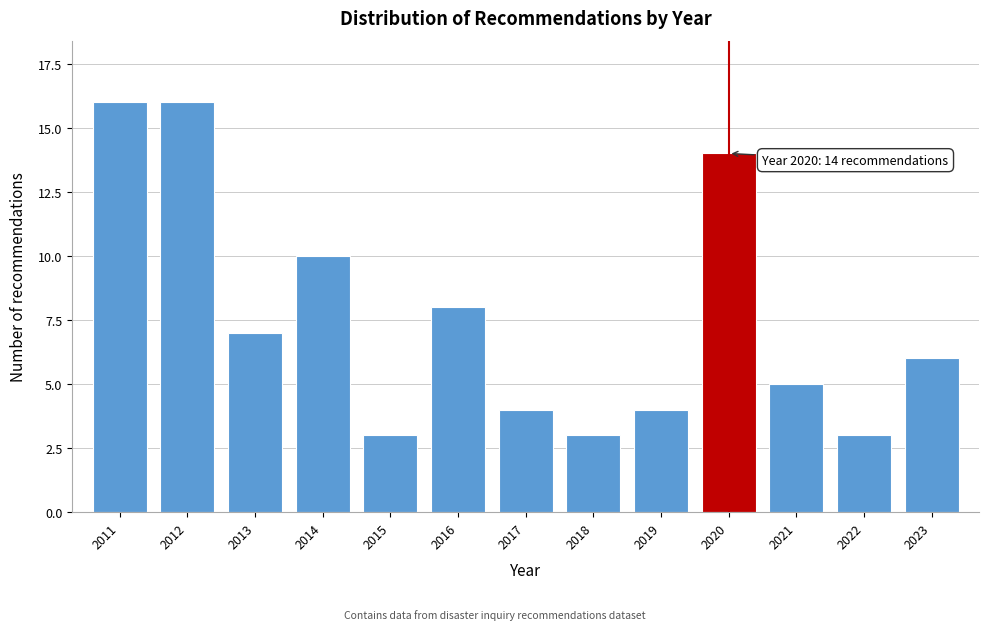

Reading right to left, extract all data points from this chart.

6	3	5	14	4	3	4	8	3	10	7	16	16